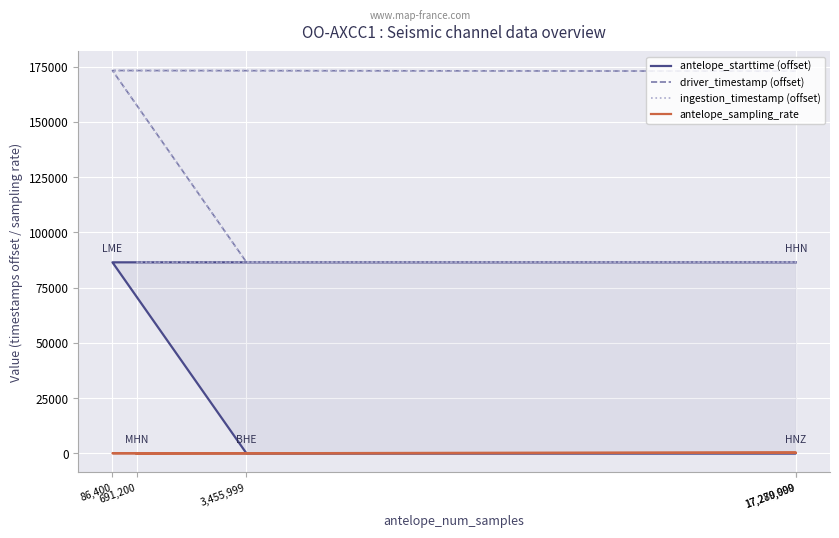

At which category is the sum across all series the highest?

86,400